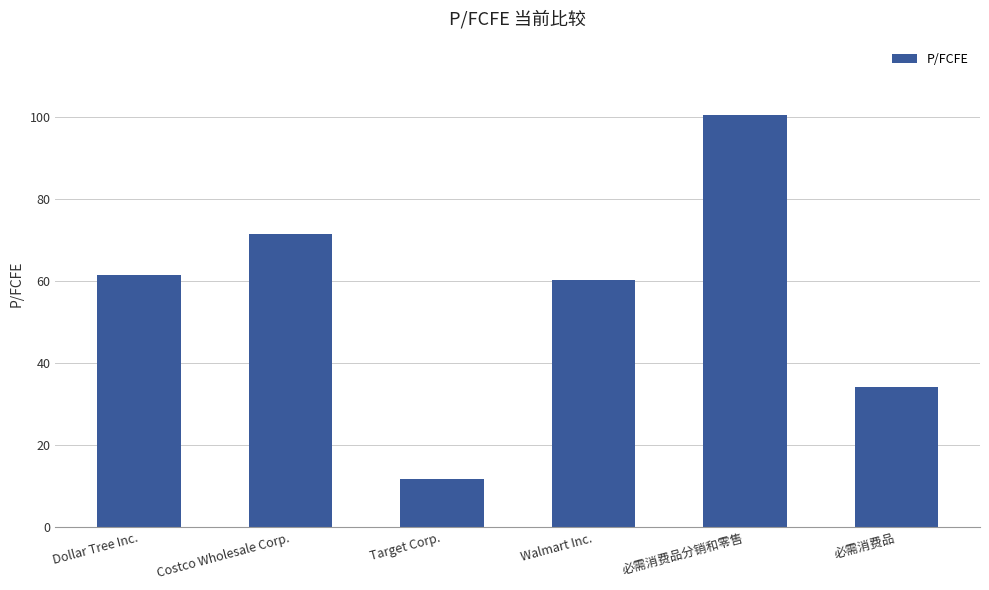

What is the difference between the maximum and minimum values?

88.7